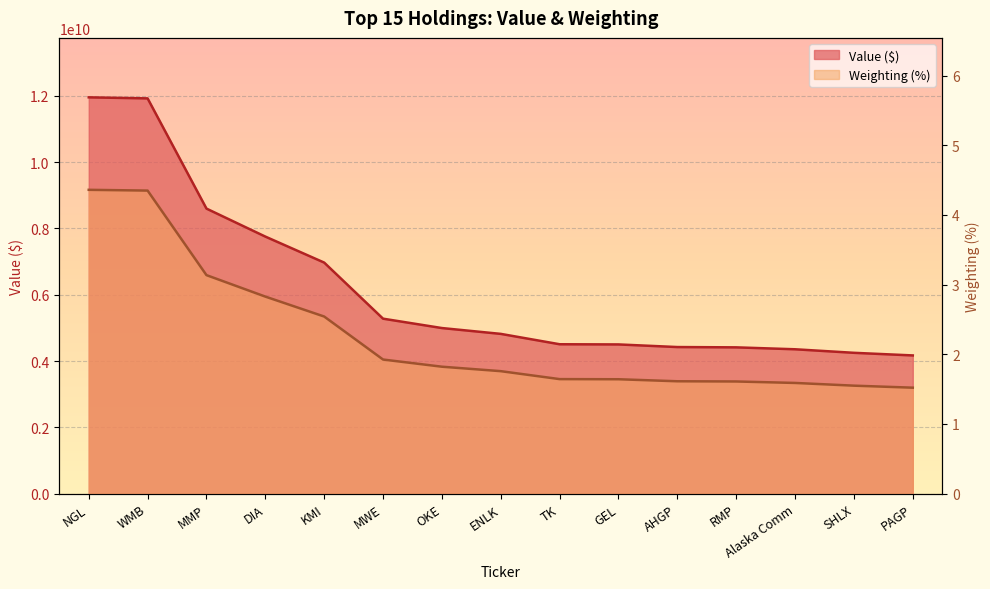

What is the total value across all series at DIA?

7752091002.8